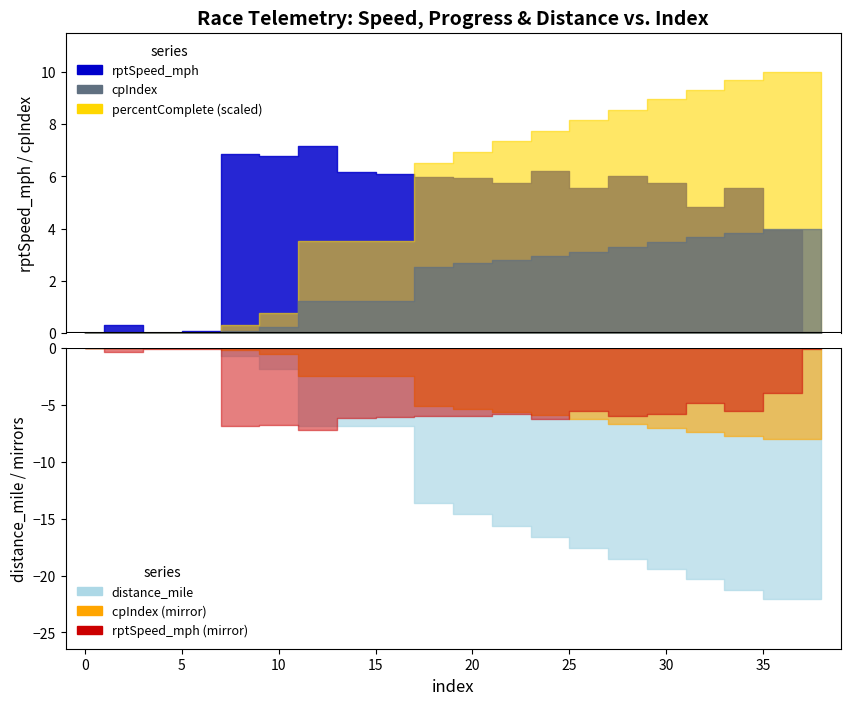

Reading left to right, what are all the values shown in this chart?

rptSpeed_mph: 0=0.0	2=0.3	4=0.0	6=0.1	8=6.8	10=6.8	12=7.2	14=6.2	16=6.1	18=6.0	20=5.9	22=5.8	24=6.2	26=5.5	28=6.0	30=5.7	32=4.8	34=5.6	36=3.9	38=0.0
percentComplete: 0=0.0	2=0.0	4=0.0	6=0.0	8=3.0	10=7.6	12=35.1	14=35.1	16=35.1	18=65.2	20=69.5	22=73.5	24=77.6	26=81.5	28=85.6	30=89.5	32=93.1	34=96.8	36=100.0	38=100.0
cpIndex: 0=0.0	2=0.0	4=0.0	6=0.0	8=0.1	10=0.2	12=1.2	14=1.2	16=1.2	18=2.5	20=2.7	22=2.8	24=3.0	26=3.1	28=3.3	30=3.5	32=3.7	34=3.8	36=4.0	38=4.0
distance_mile: 0=0.0	2=0.0	4=0.0	6=0.0	8=0.7	10=1.8	12=6.9	14=6.9	16=6.9	18=13.6	20=14.6	22=15.6	24=16.6	26=17.5	28=18.5	30=19.4	32=20.3	34=21.2	36=22.0	38=22.0